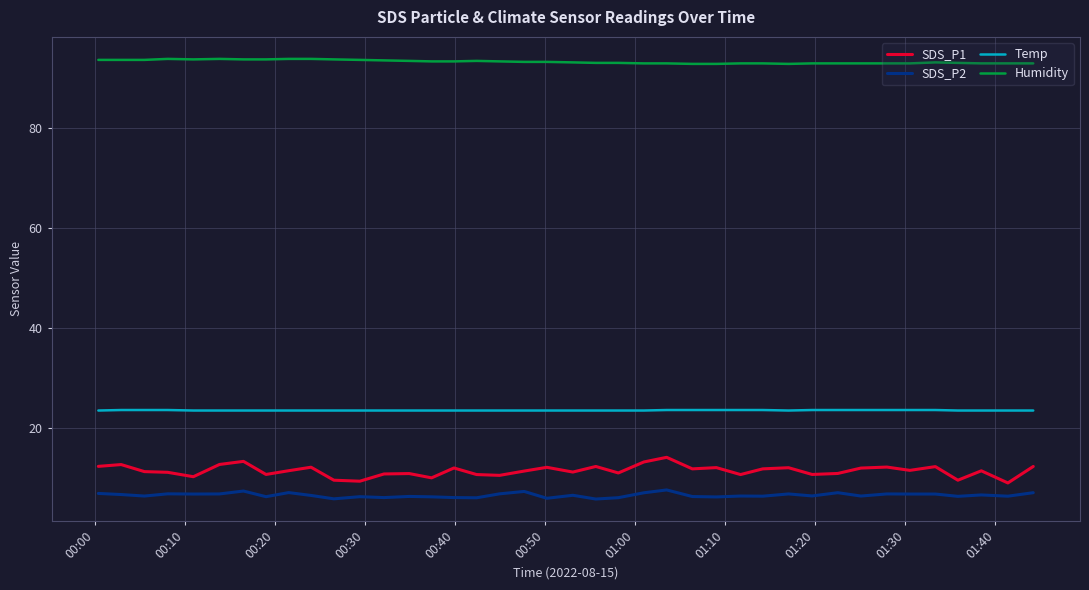

List the series in order of their peak value, highest first.

Humidity, Temp, SDS_P1, SDS_P2